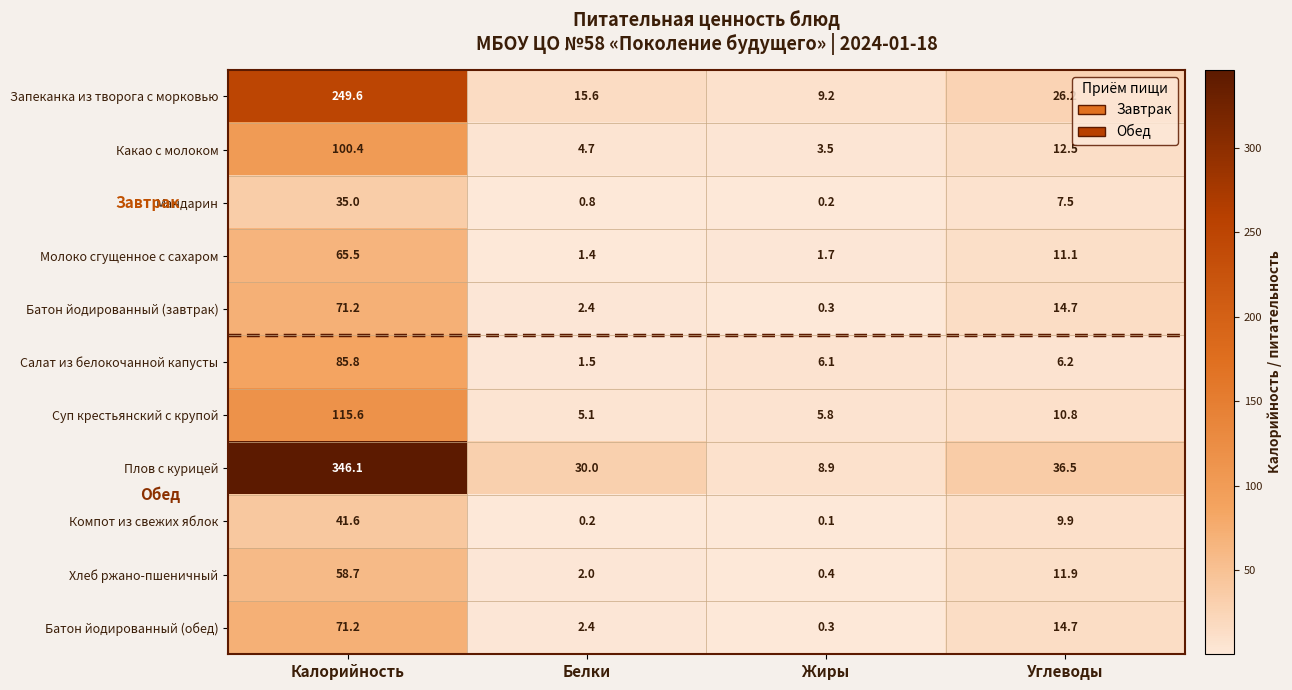

What is the minimum value for Батон йодированный (завтрак)?

0.3